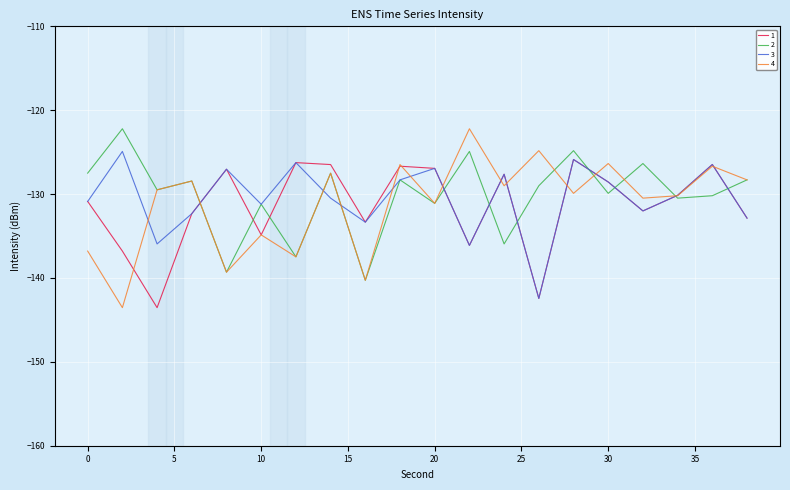

What is the minimum value shown in the chart?

-143.5